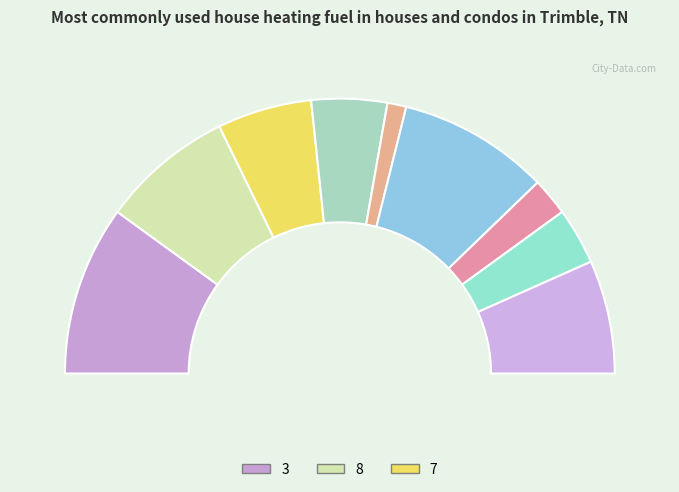

Is it true that 4 is 10% of the pie?

False